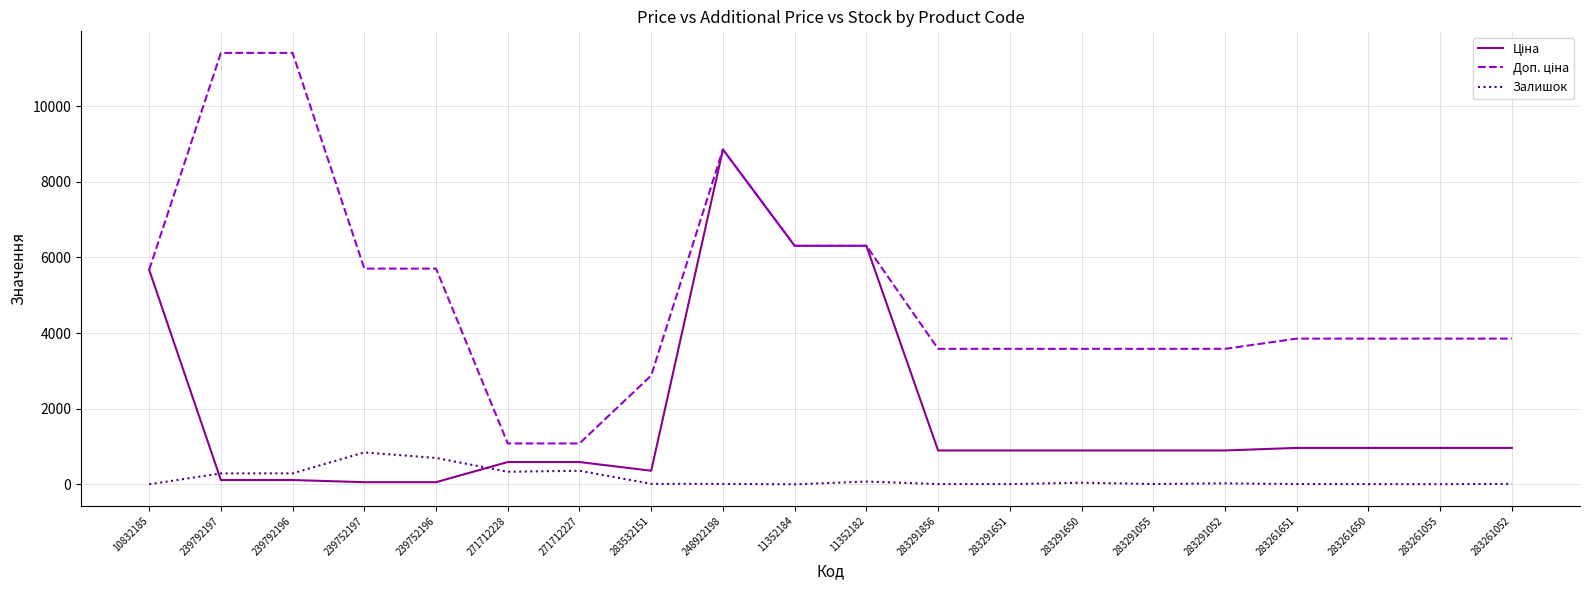

What is the greatest value displayed?

11410.0